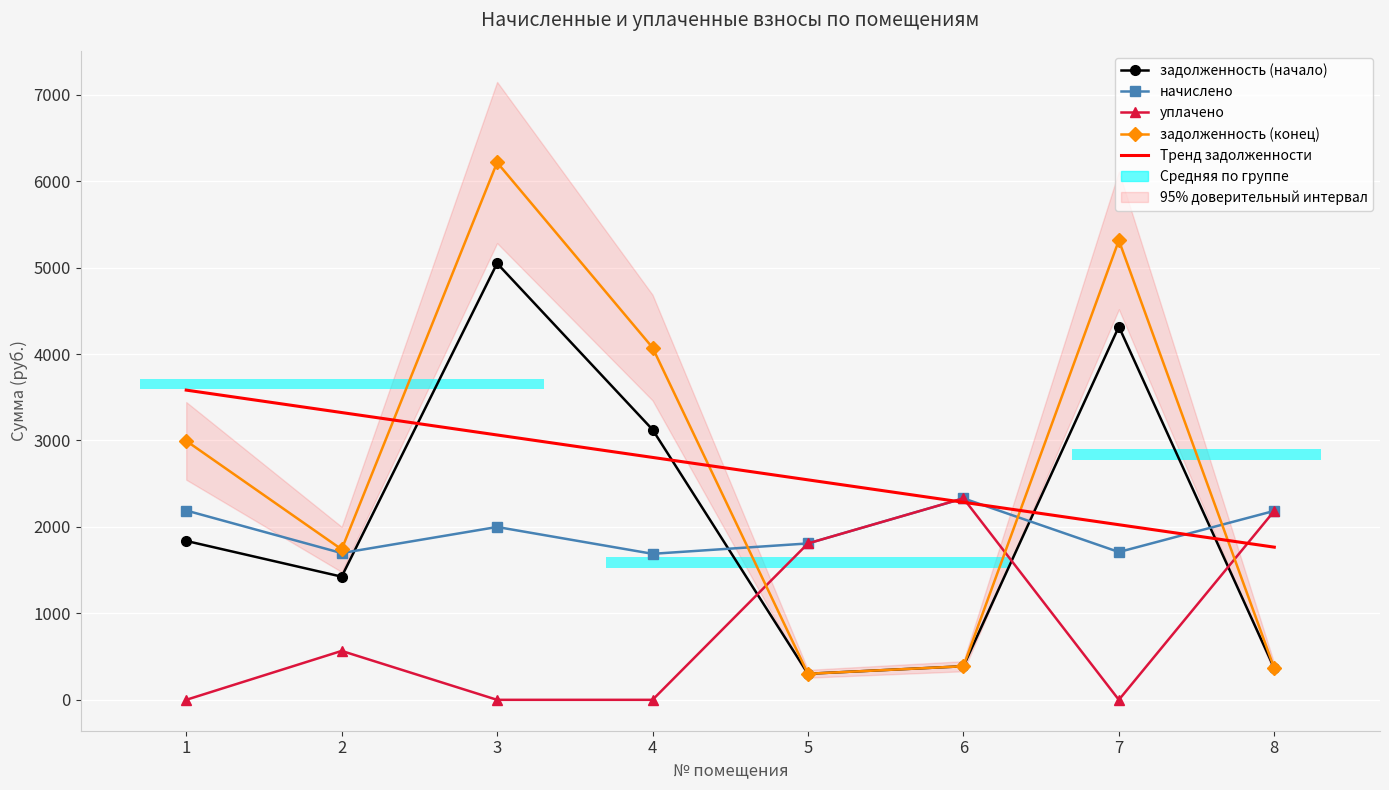

What is the difference between the начислено values at 1 and 4?

500.9